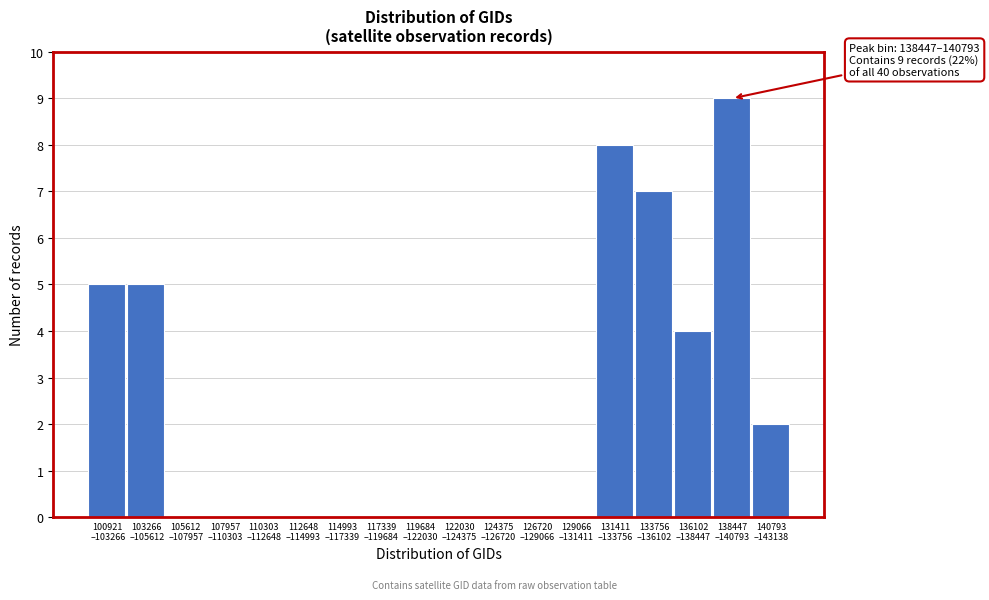

What is the maximum value shown in the chart?

9